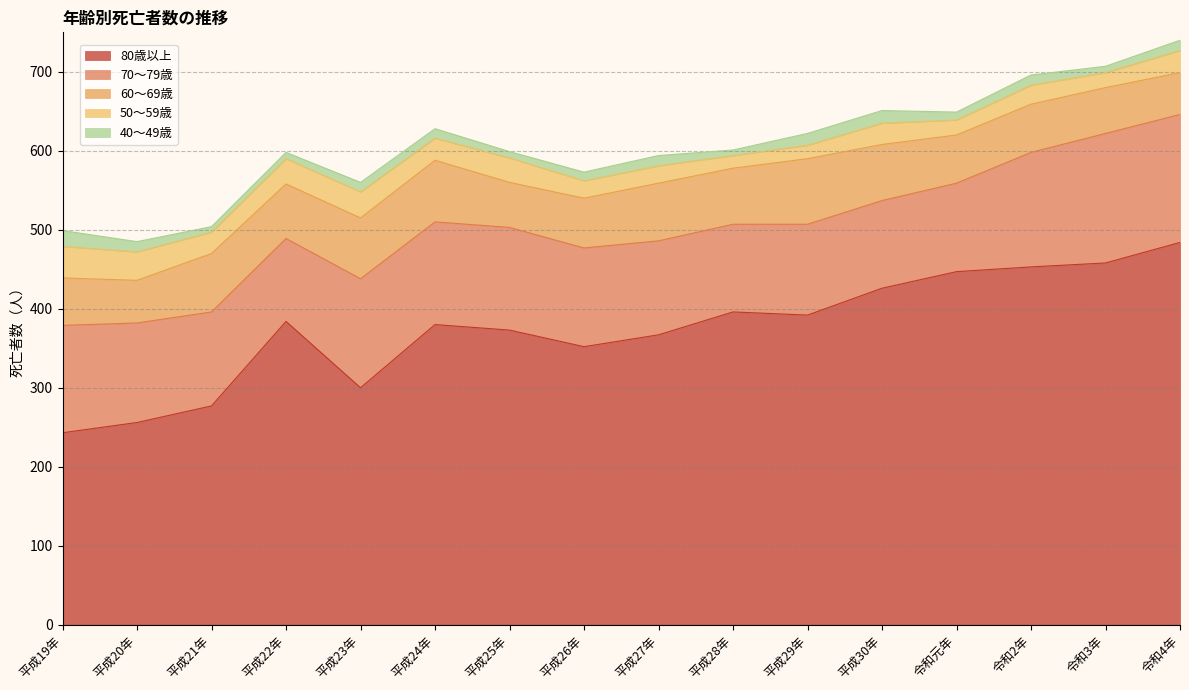

What is the maximum value shown in the chart?

484